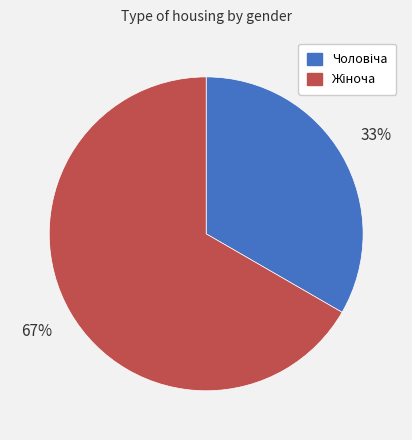

Does any single category account for the majority?

Yes